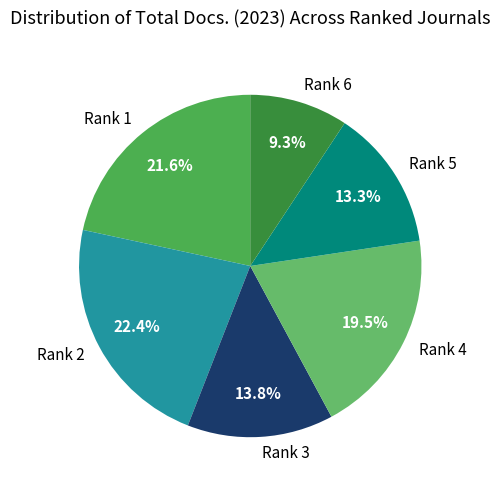

To the nearest percent, what portion does Rank 5 represent?

13%